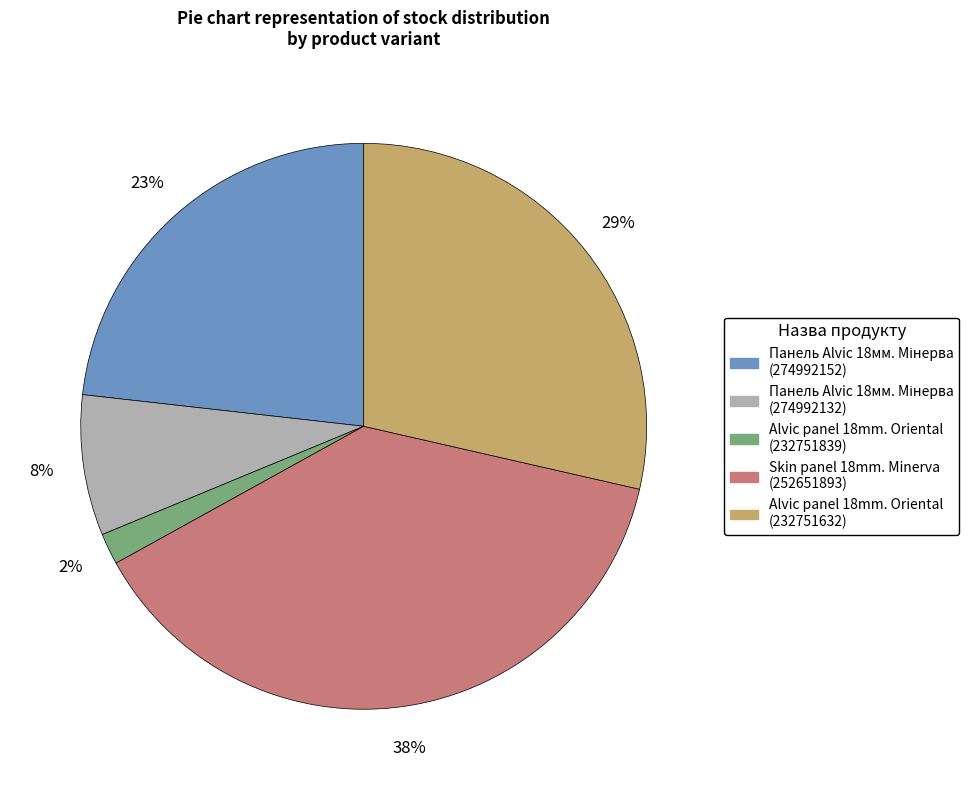

Is there any slice that represents more than half of the pie?

No